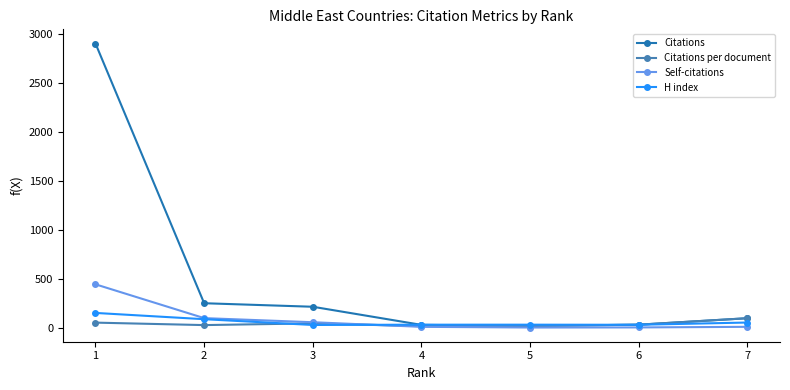

What is the spread (max minus min) of values at 3?

186.0